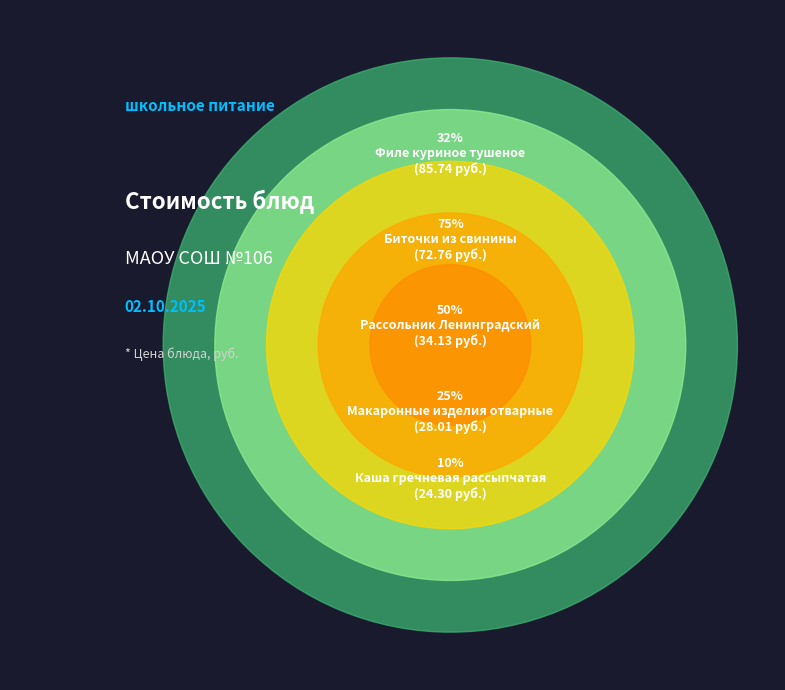

Does Каша гречневая рассыпчатая represent more than half of the total?

No